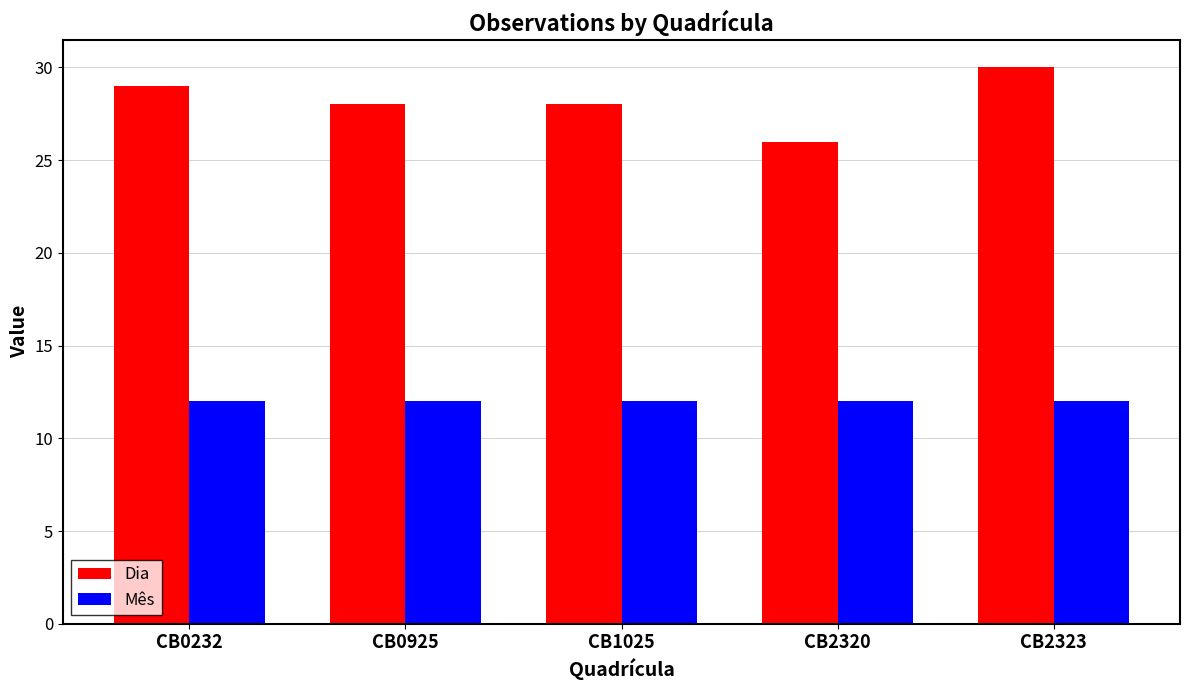

How many categories are shown in the chart?

5